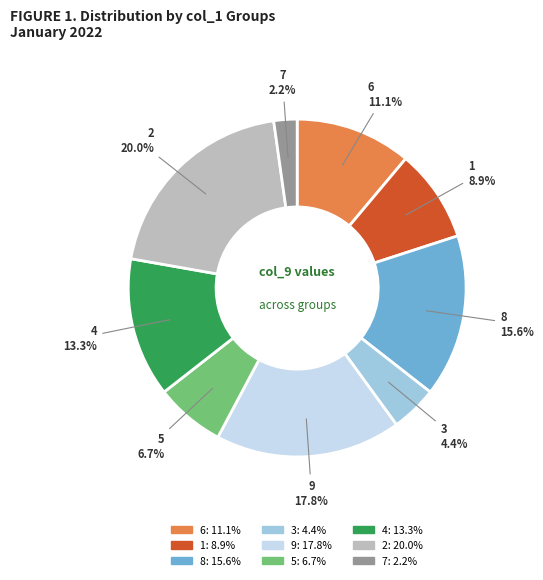

Does 2 represent more than half of the total?

No